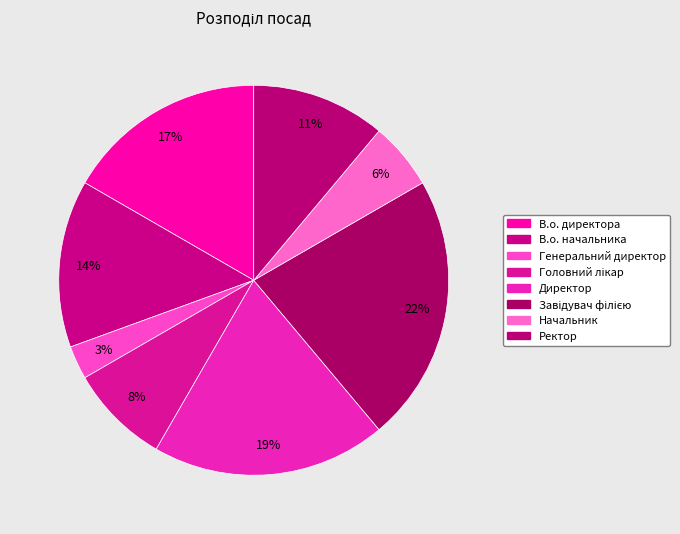

To the nearest percent, what is the difference between the Ректор and Генеральний директор slice percentages?

8%